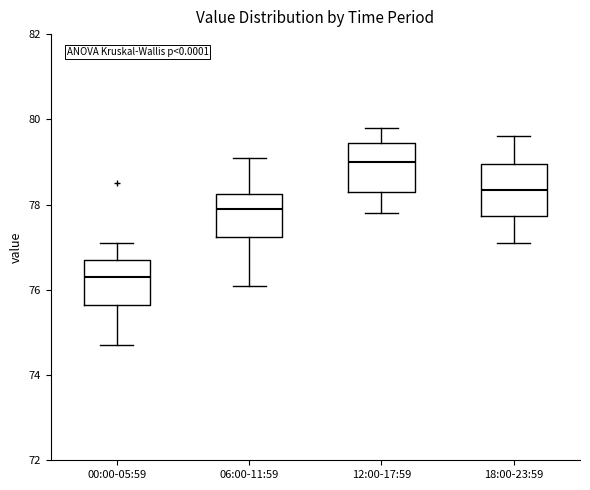

Reading left to right, transcribe this box plot: for each box, give where its median line is, the range the box spans, and where its two whiskers end, as read against the y-axis. The values are not printed on the chart, so give them approximately, as read against the axis.

00:00-05:59: median 76.4, box 75.6 to 76.8, whiskers 74.8 to 77.2
06:00-11:59: median 78.0, box 77.2 to 78.2, whiskers 76.2 to 79.2
12:00-17:59: median 79.0, box 78.4 to 79.4, whiskers 77.8 to 79.8
18:00-23:59: median 78.4, box 77.8 to 79.0, whiskers 77.2 to 79.6